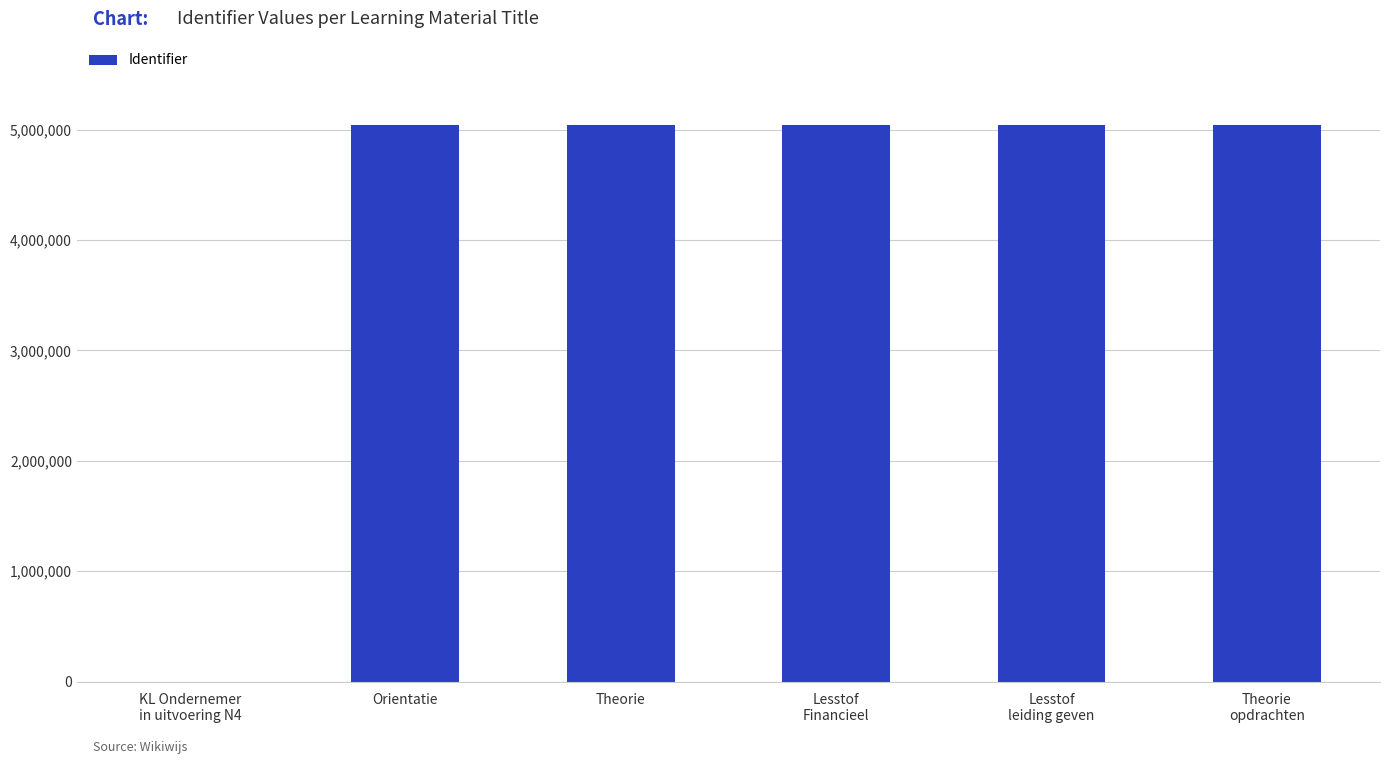

The value at Theorie is 5046400. True or false?

True